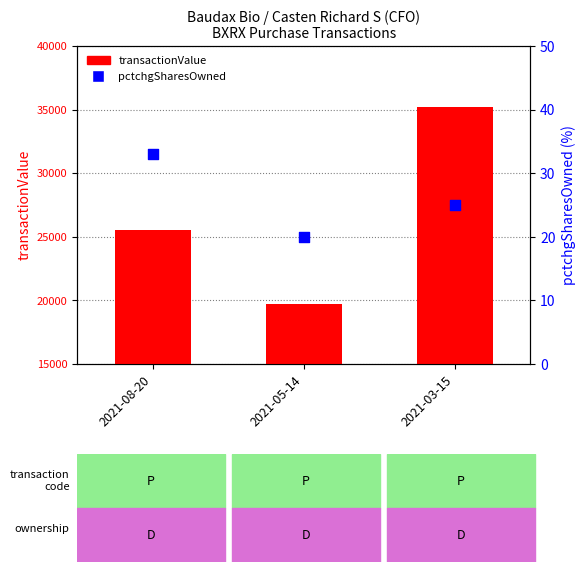

What is the total value across all series at 2021-05-14?

19768